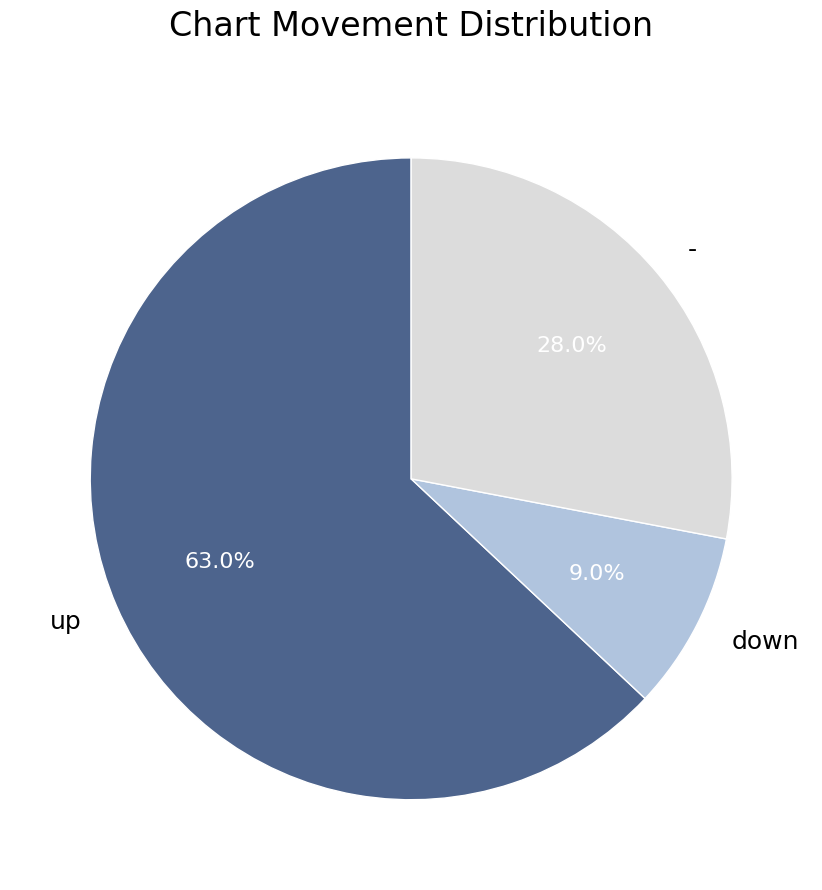

Is it true that down is 9% of the pie?

True